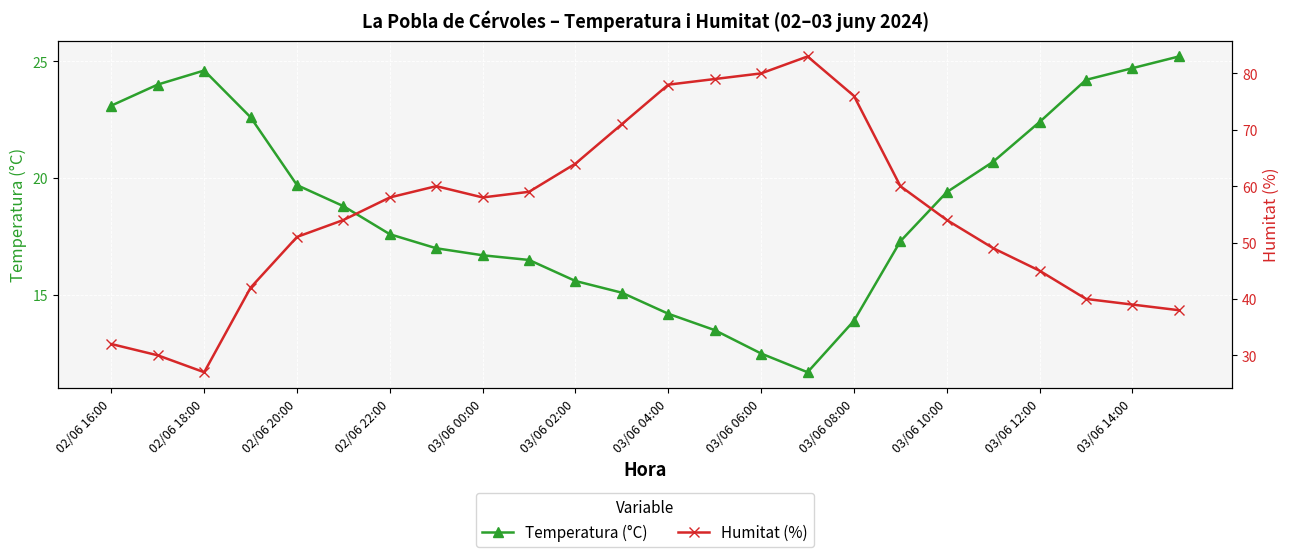

True or false: Temperatura (°C) has a value of 25.2 at 23.

True